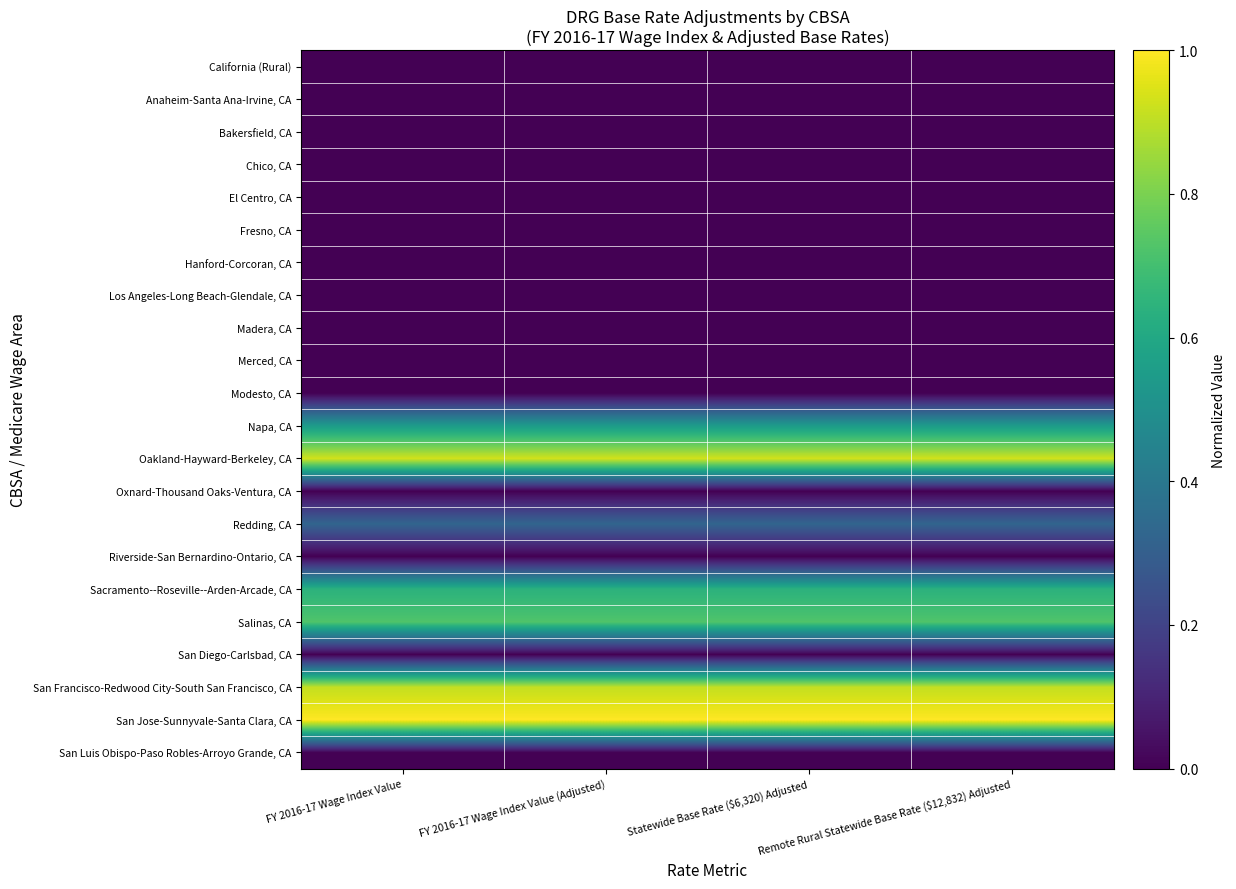

Rank the series by their maximum value, from lowest to highest.

California (Rural), Anaheim-Santa Ana-Irvine, CA, Bakersfield, CA, Chico, CA, El Centro, CA, Fresno, CA, Hanford-Corcoran, CA, Los Angeles-Long Beach-Glendale, CA, Madera, CA, Modesto, CA, Oxnard-Thousand Oaks-Ventura, CA, Riverside-San Bernardino-Ontario, CA, San Diego-Carlsbad, CA, San Luis Obispo-Paso Robles-Arroyo Grande, CA, Merced, CA, Redding, CA, Napa, CA, Sacramento--Roseville--Arden-Arcade, CA, Salinas, CA, San Francisco-Redwood City-South San Francisco, CA, Oakland-Hayward-Berkeley, CA, San Jose-Sunnyvale-Santa Clara, CA